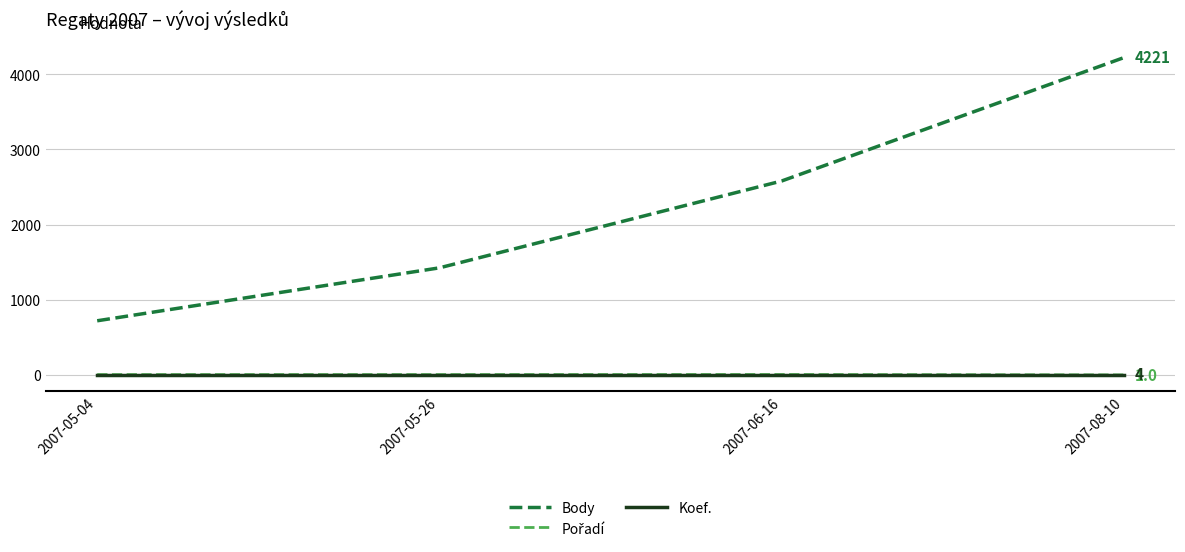

Is it true that Koef. equals 4 at 2007-05-26?

True